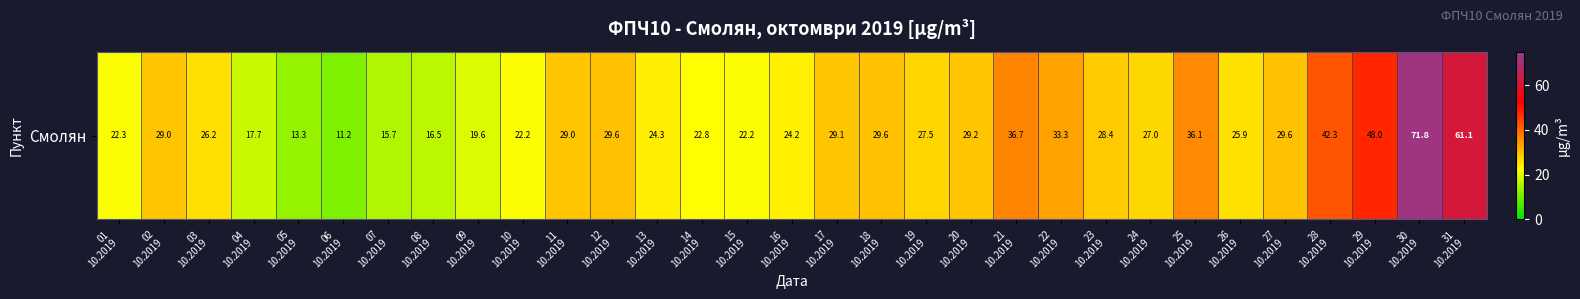

Reading left to right, list all the values displayed in this chart.

01
10.2019=22.3	02
10.2019=29.0	03
10.2019=26.2	04
10.2019=17.7	05
10.2019=13.3	06
10.2019=11.2	07
10.2019=15.7	08
10.2019=16.5	09
10.2019=19.6	10
10.2019=22.2	11
10.2019=29.0	12
10.2019=29.6	13
10.2019=24.3	14
10.2019=22.8	15
10.2019=22.2	16
10.2019=24.2	17
10.2019=29.1	18
10.2019=29.6	19
10.2019=27.5	20
10.2019=29.2	21
10.2019=36.7	22
10.2019=33.3	23
10.2019=28.4	24
10.2019=27.0	25
10.2019=36.1	26
10.2019=25.9	27
10.2019=29.6	28
10.2019=42.3	29
10.2019=48.0	30
10.2019=71.8	31
10.2019=61.1